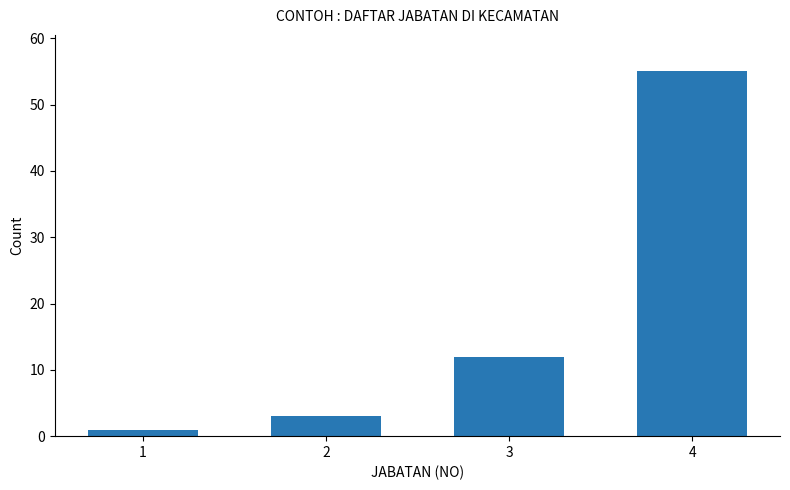

Rank the categories by value from highest to lowest.

4, 3, 2, 1